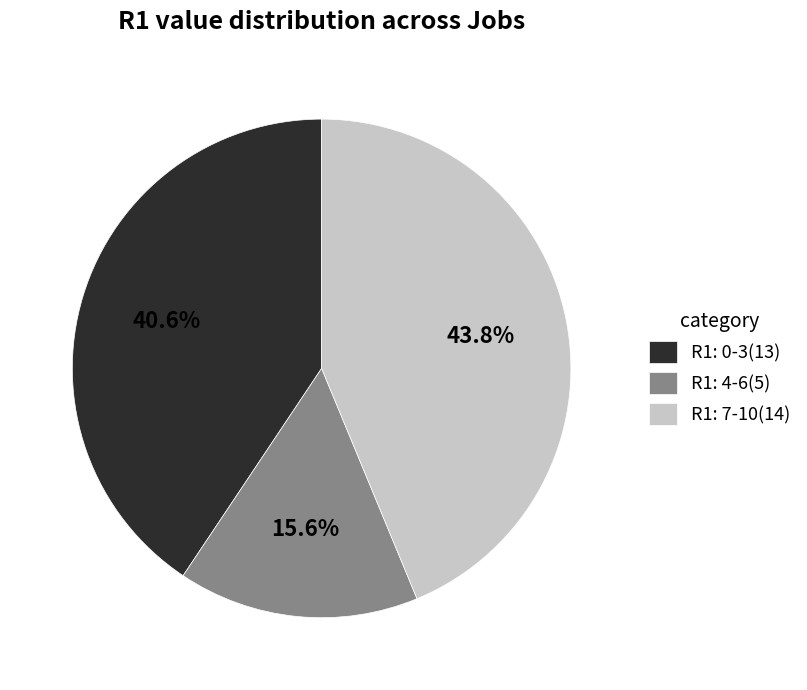

How many segments does this pie chart have?

3